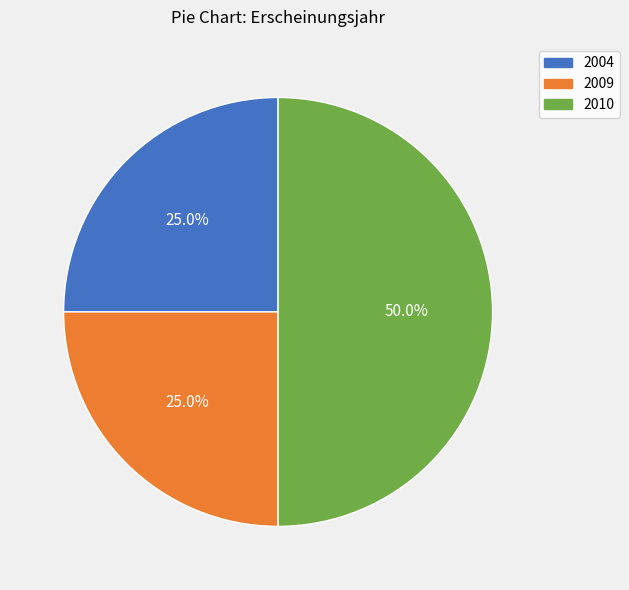

What portion of the pie excludes 2009?

75.0%